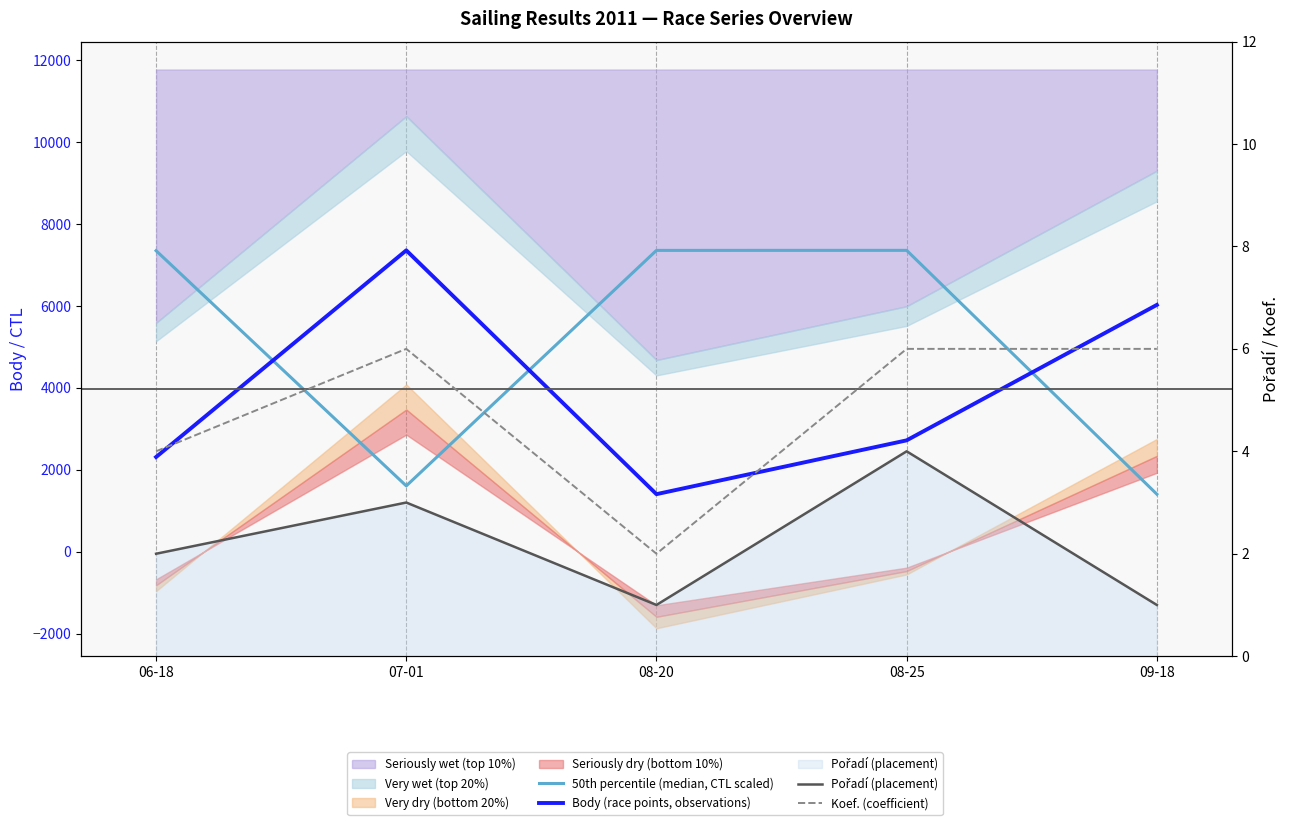

How many interior local valleys does the Koef. (coefficient) series have?

1